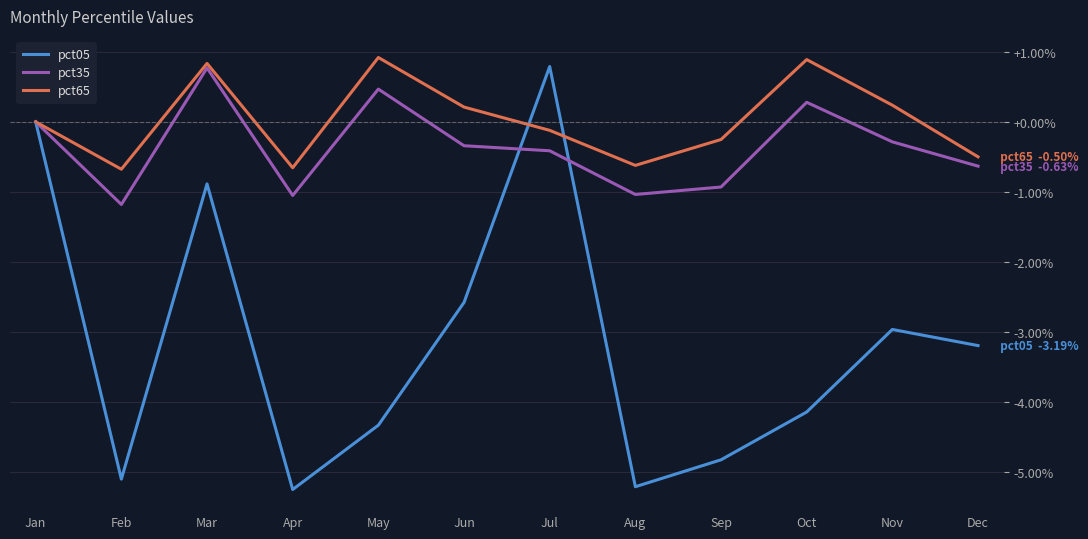

The value of pct35 at Apr is -1.1. True or false?

True